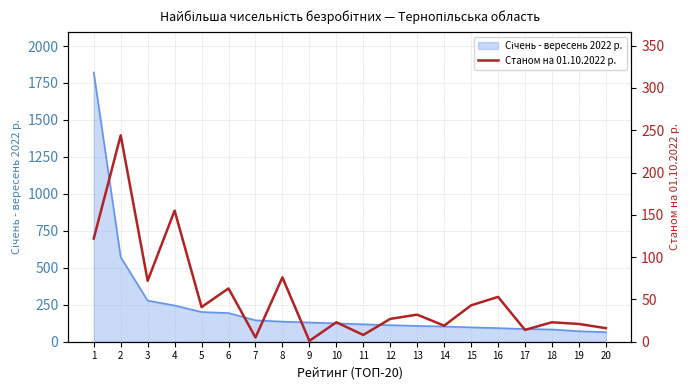

What value does the data have at 6?

63